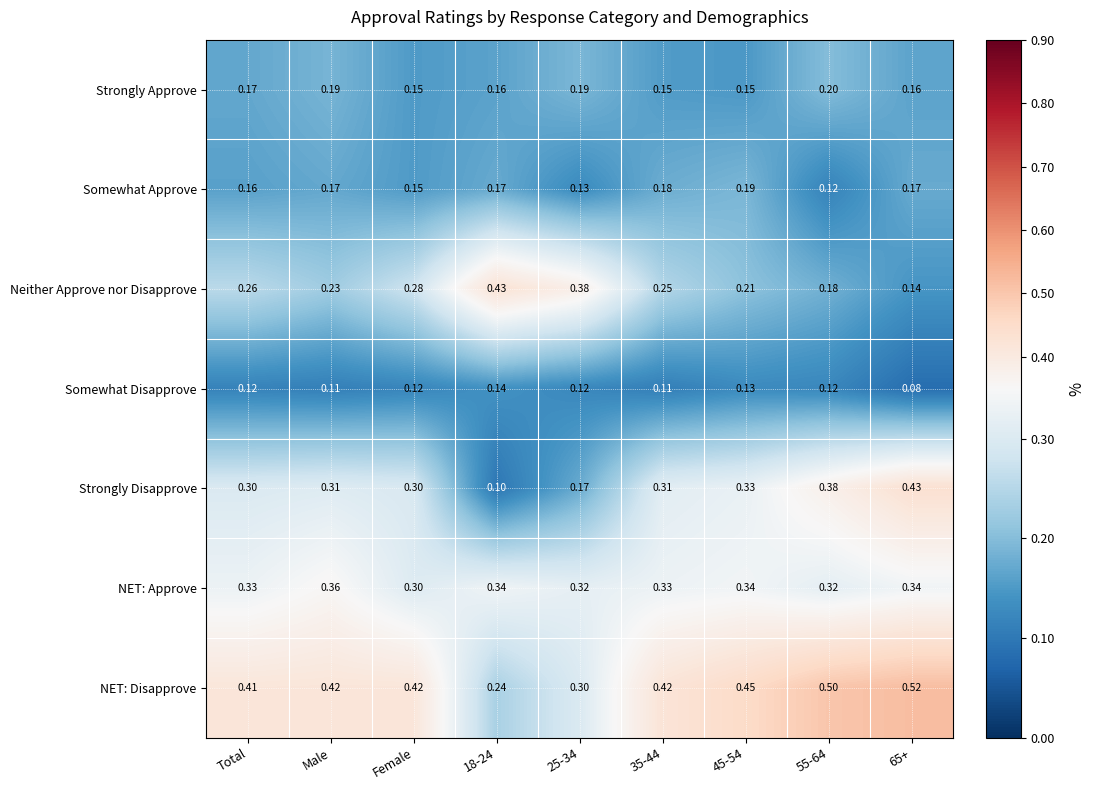

Which series has the largest range (max minus min)?

Strongly Disapprove